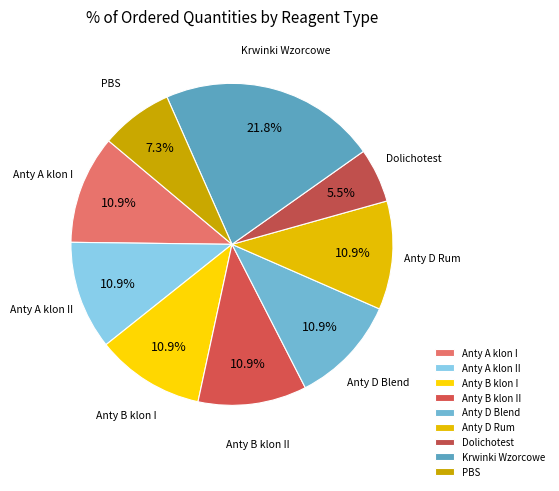

To the nearest percent, what is the average slice percentage?

11%